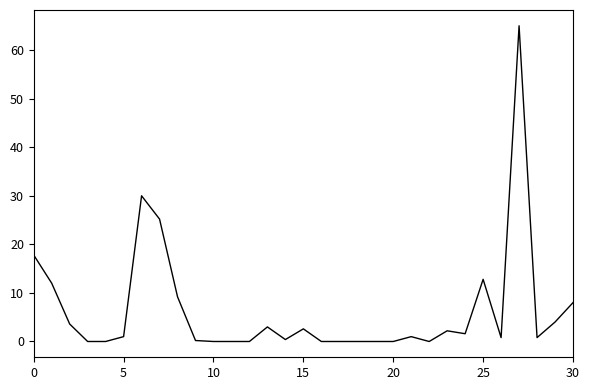

What is the maximum value shown in the chart?

65.0